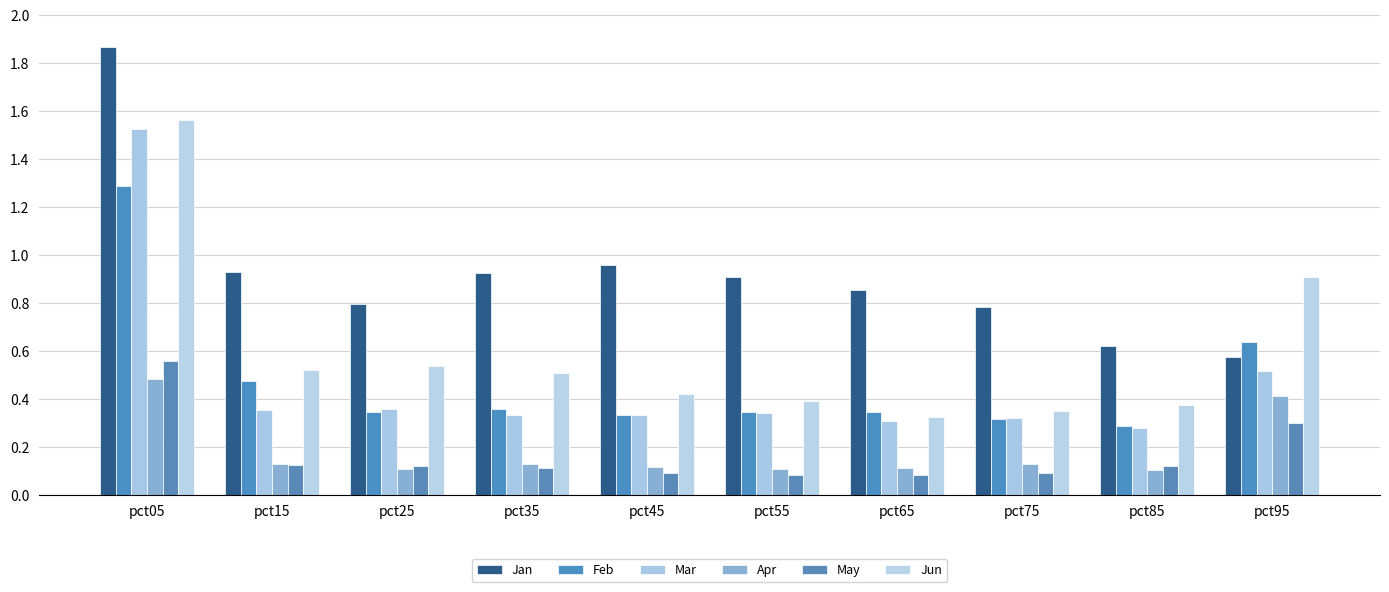

Which series has the widest spread of values?

Jan